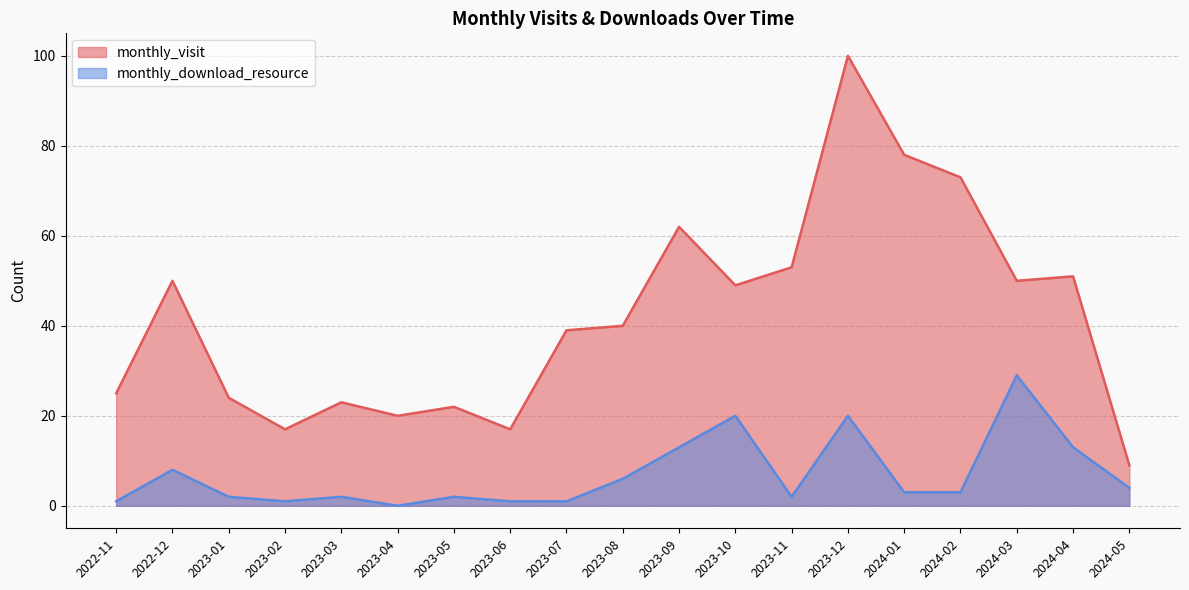

Between 2023-07 and 2024-04, which series saw the biggest shift?

monthly_visit